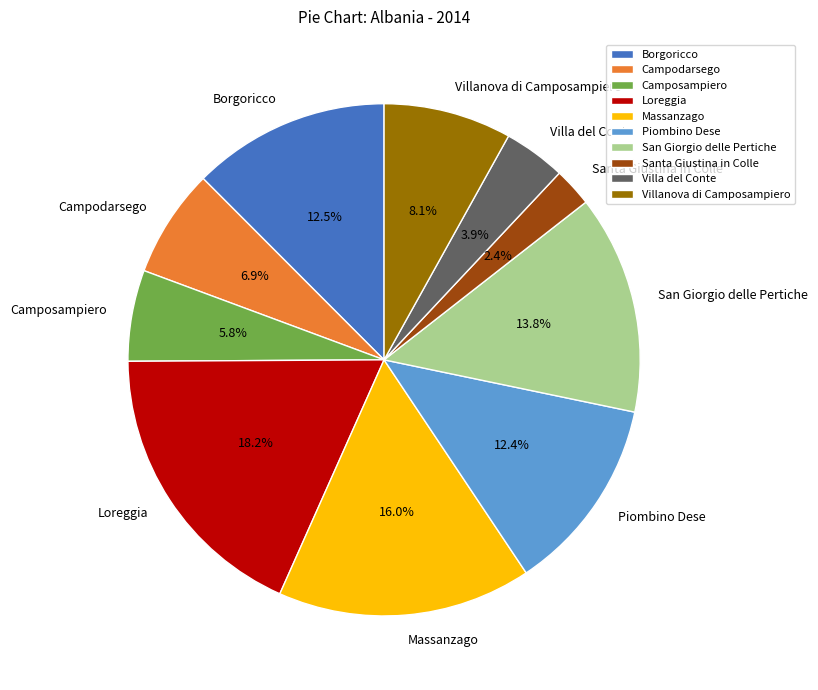

To the nearest percent, what percentage of the pie is Camposampiero?

6%